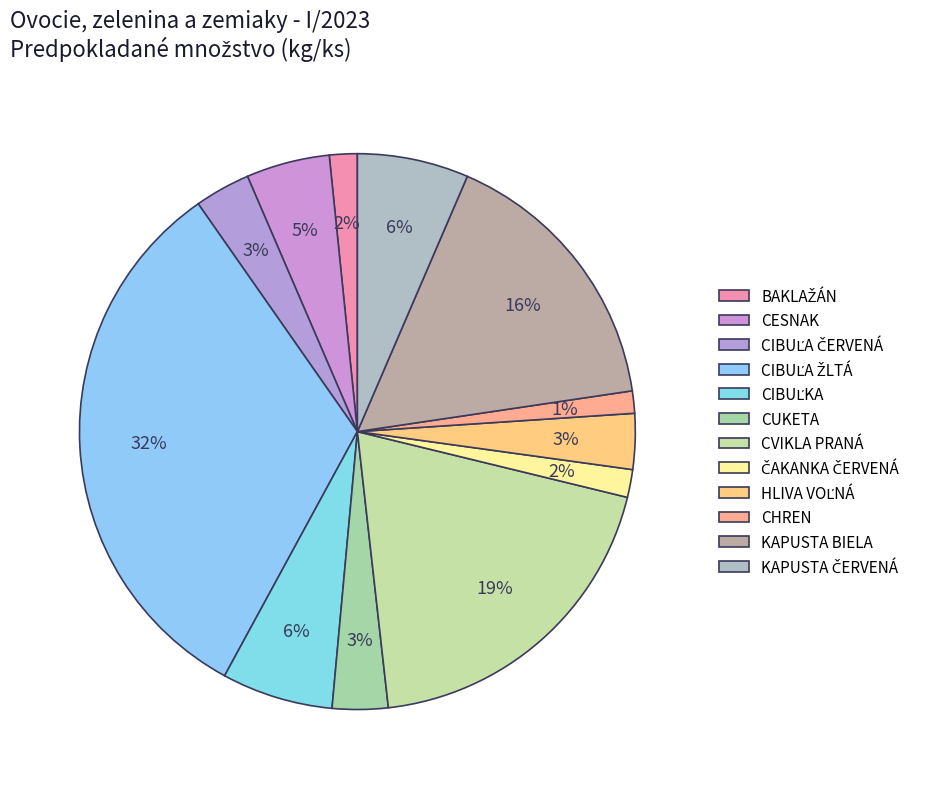

How many slices are in this pie chart?

12